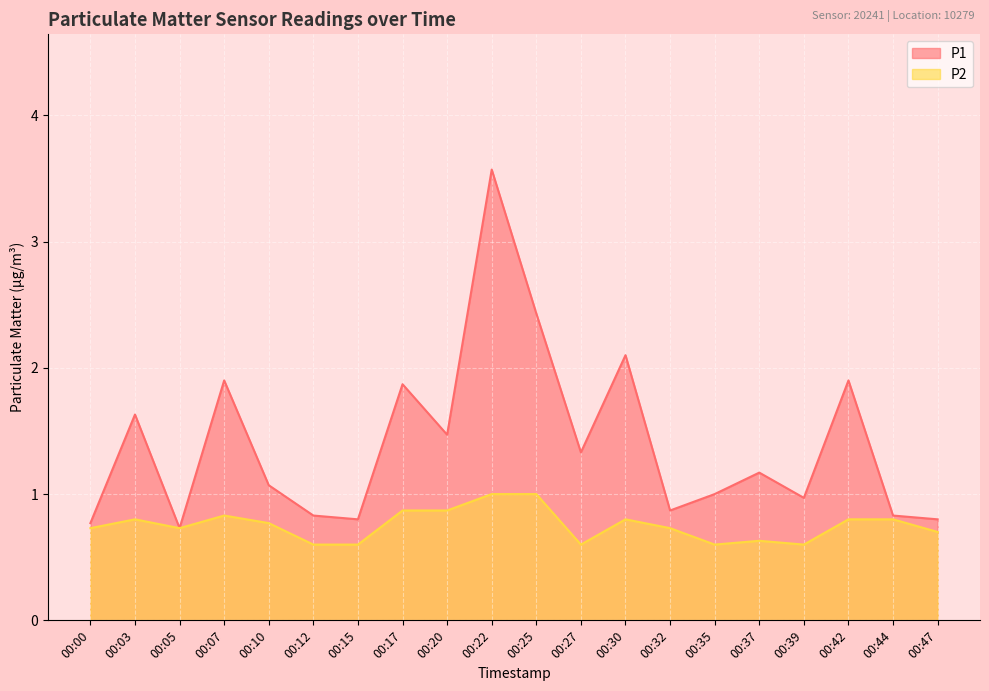

Does the chart display data point markers on the line(s)?

No